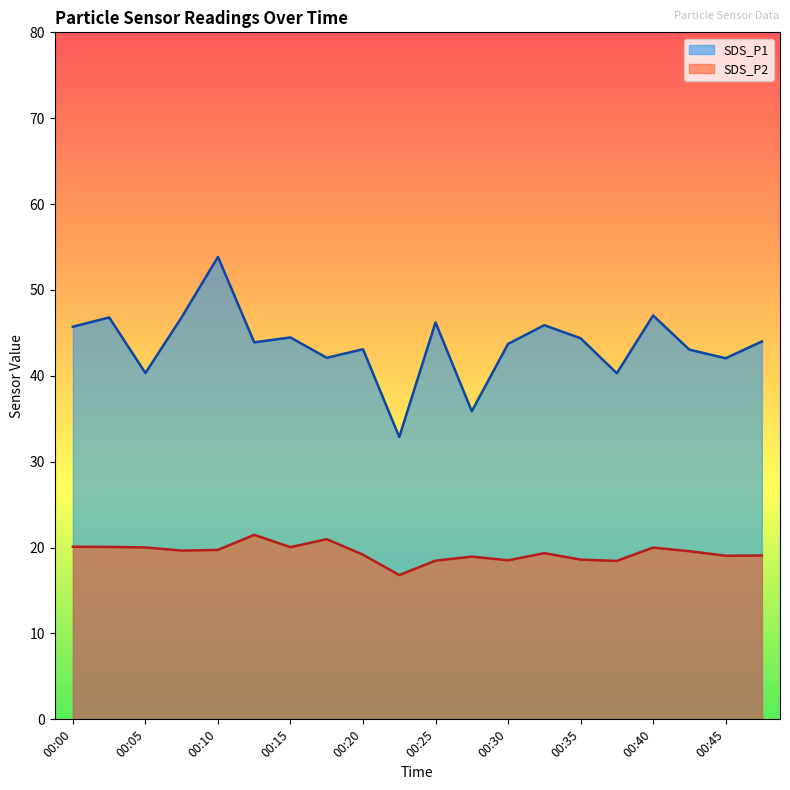

What is the average value of the SDS_P2 series?

19.4